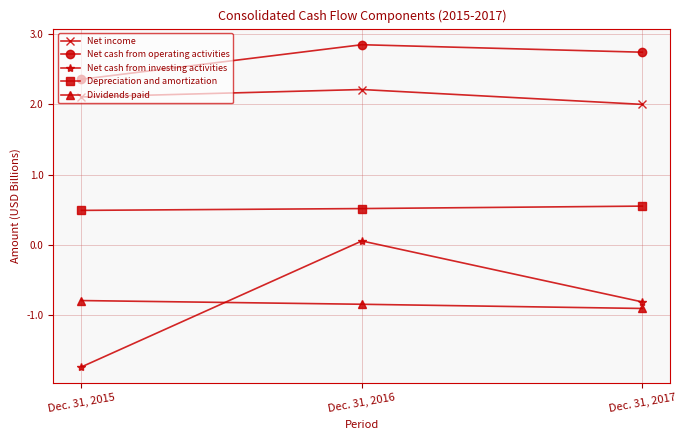

Which series has the largest range (max minus min)?

Net cash from investing activities